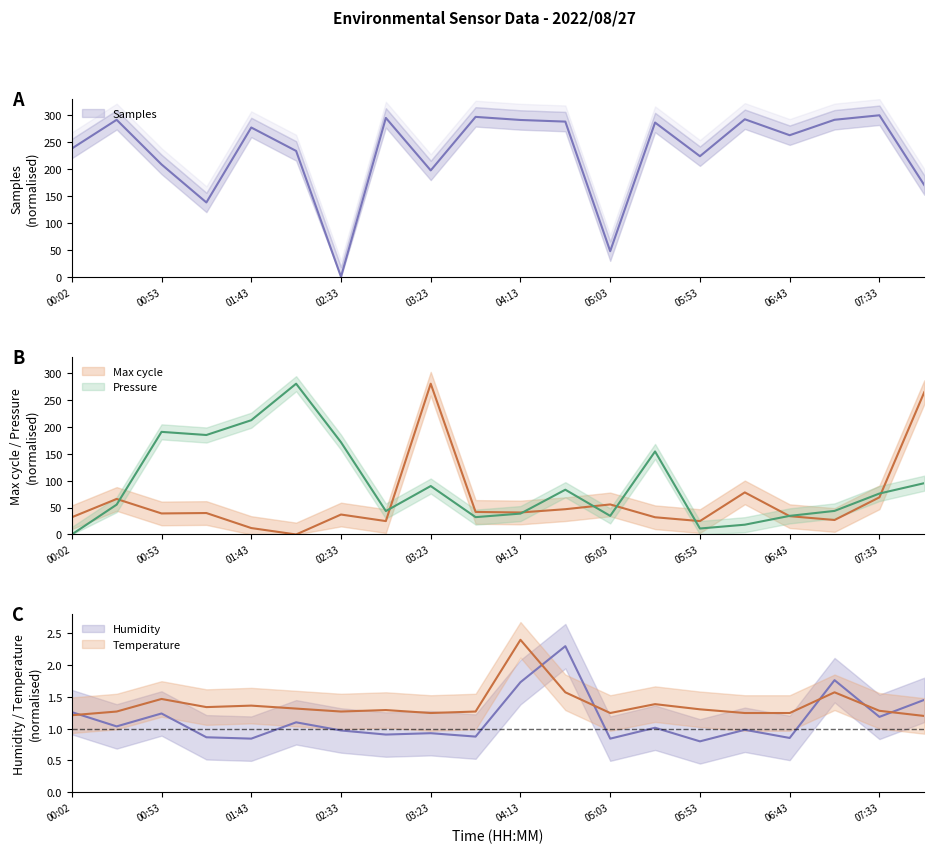

What is the maximum value shown in the chart?

300.0